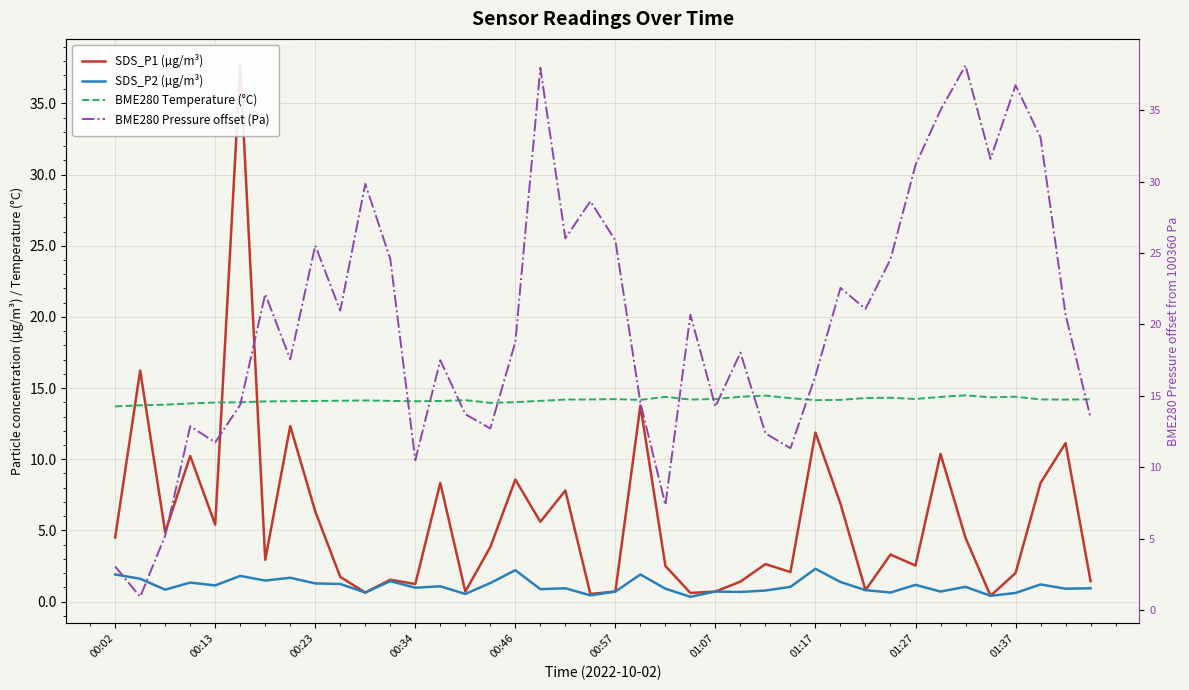

Count the number of categories in the chart.

40